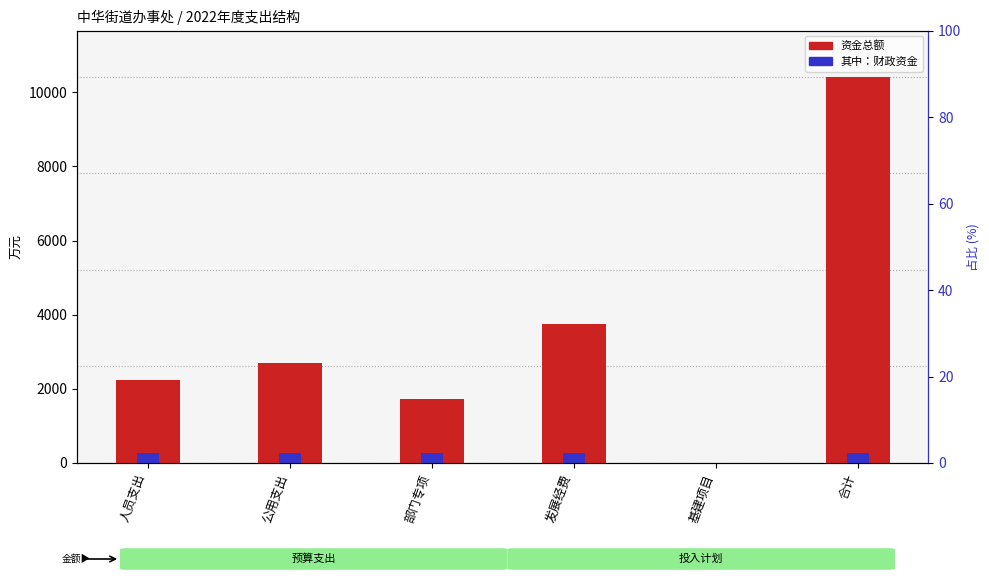

Reading left to right, list all the values displayed in this chart.

2241.0	2687.2	1726.0	3761.5	0.0	10415.7